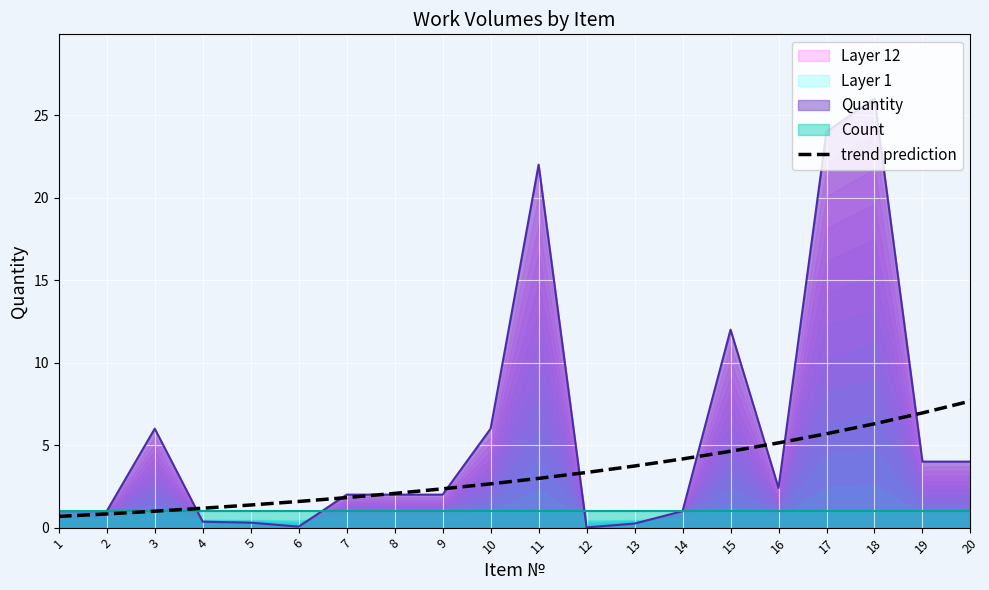

Reading left to right, transcribe all the data shown in this chart.

1=0.7	2=0.8	3=1.0	4=1.2	5=1.4	6=1.6	7=1.8	8=2.1	9=2.4	10=2.7	11=3.0	12=3.3	13=3.7	14=4.2	15=4.6	16=5.1	17=5.7	18=6.3	19=7.0	20=7.7